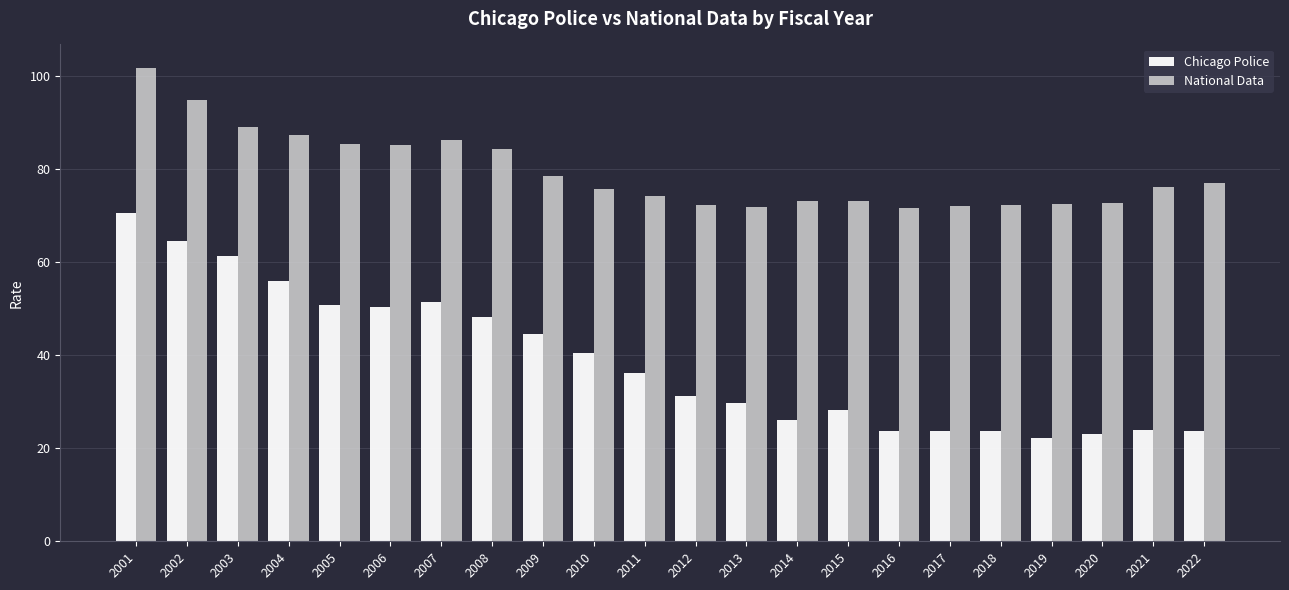

What is the average value of the National Data series?

79.4